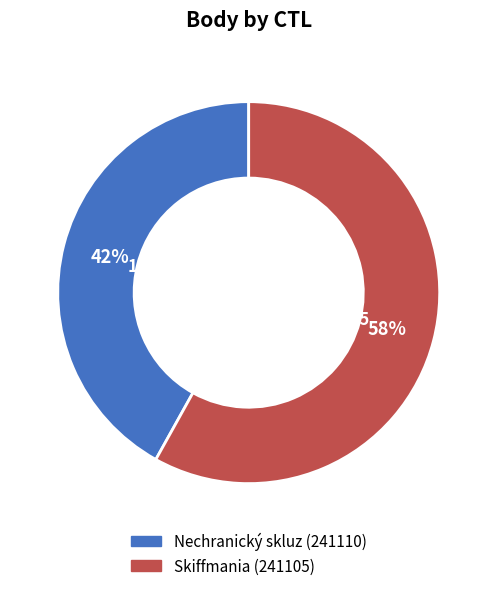

How many slices are in this pie chart?

2